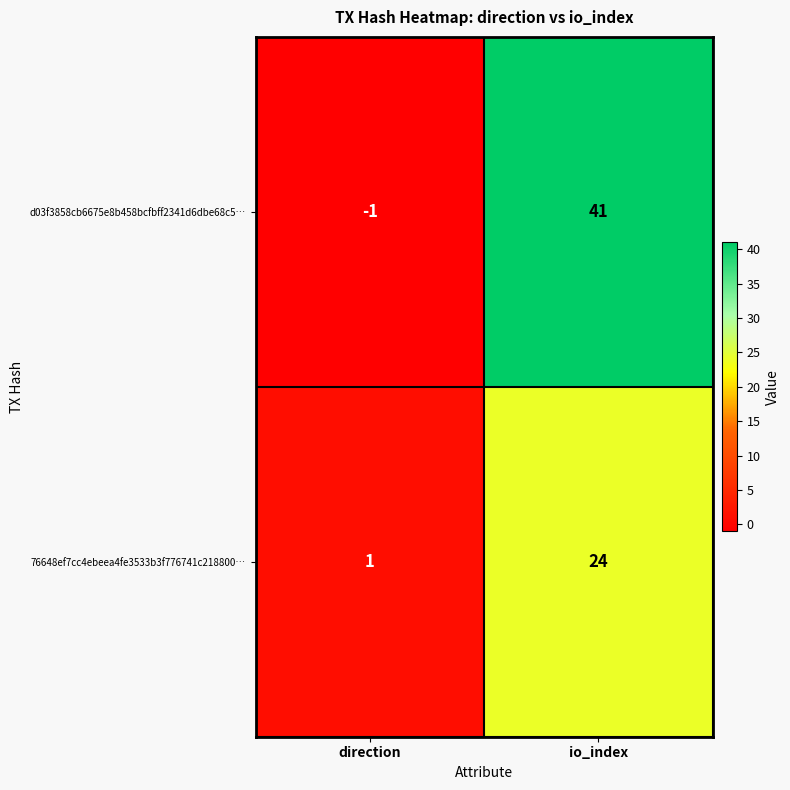

True or false: d03f3858cb6675e8b458bcfbff2341d6dbe68c5… has a value of 9 at io_index.

False